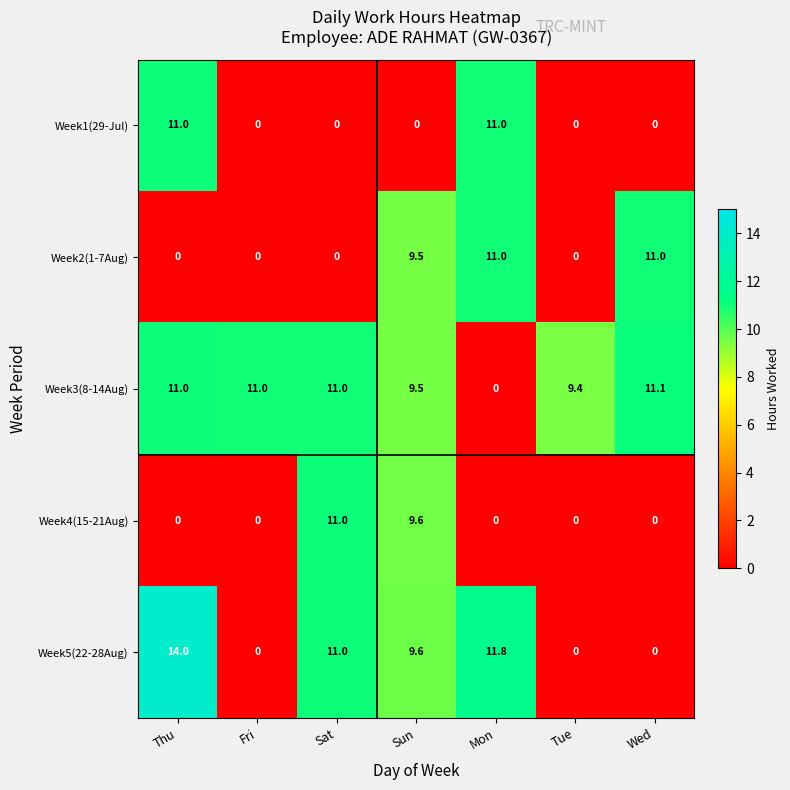

How many Week2(1-7Aug) values are between 0 and 11?

7